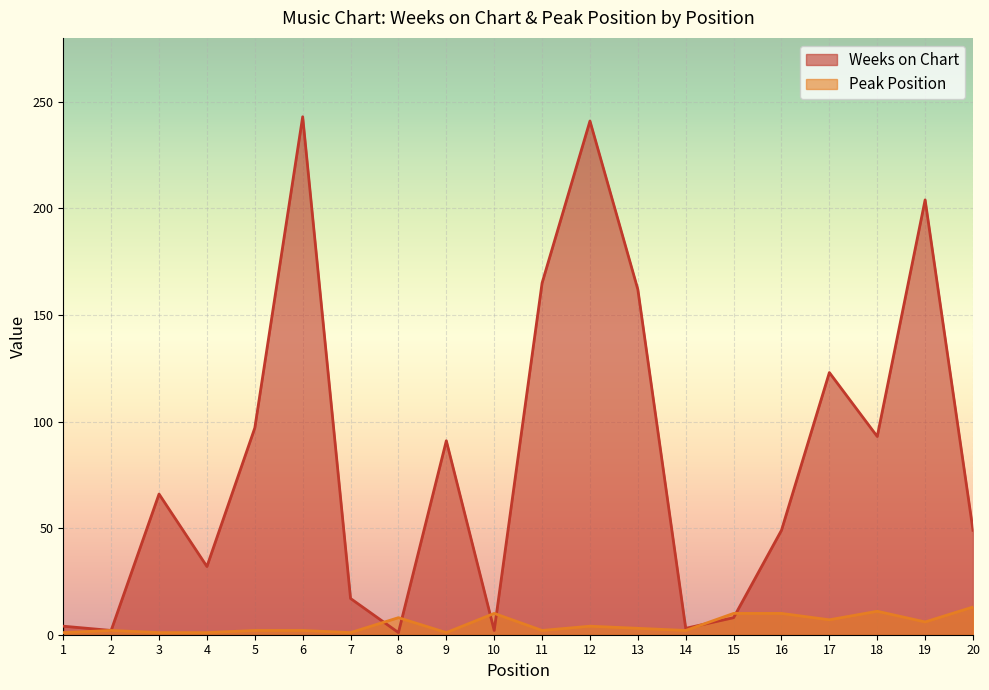

What is the value of the Peak Position point at the 9th from the left?

1